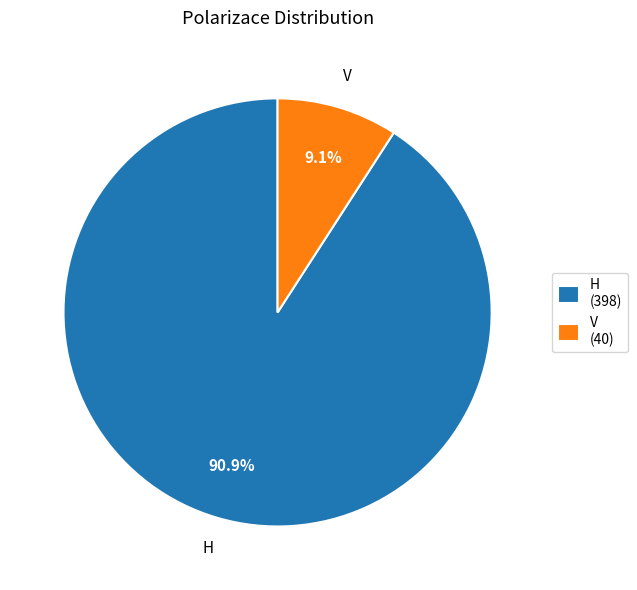

Is the sum of V and H greater than half?

Yes